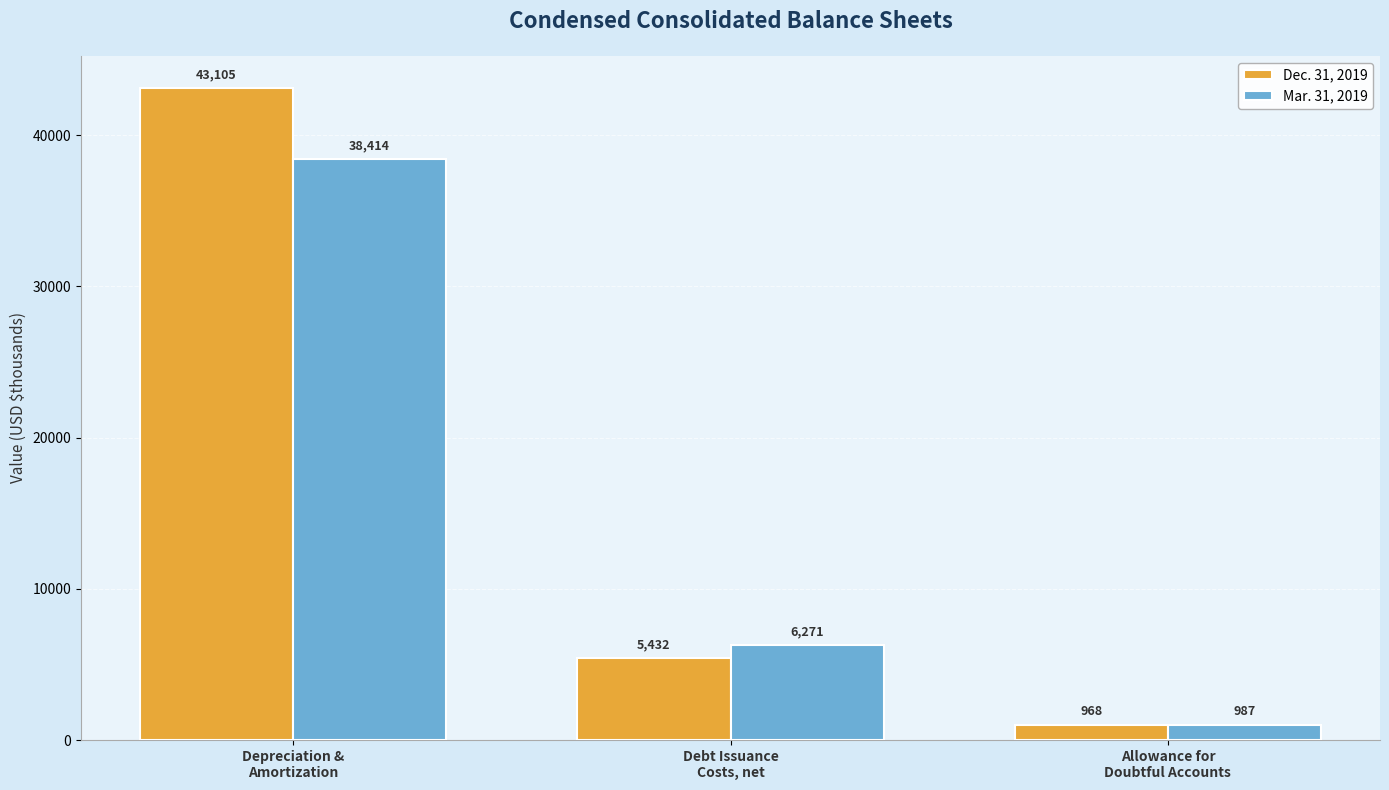

Where is Mar. 31, 2019 nearest to the value 19700?

Debt Issuance
Costs, net